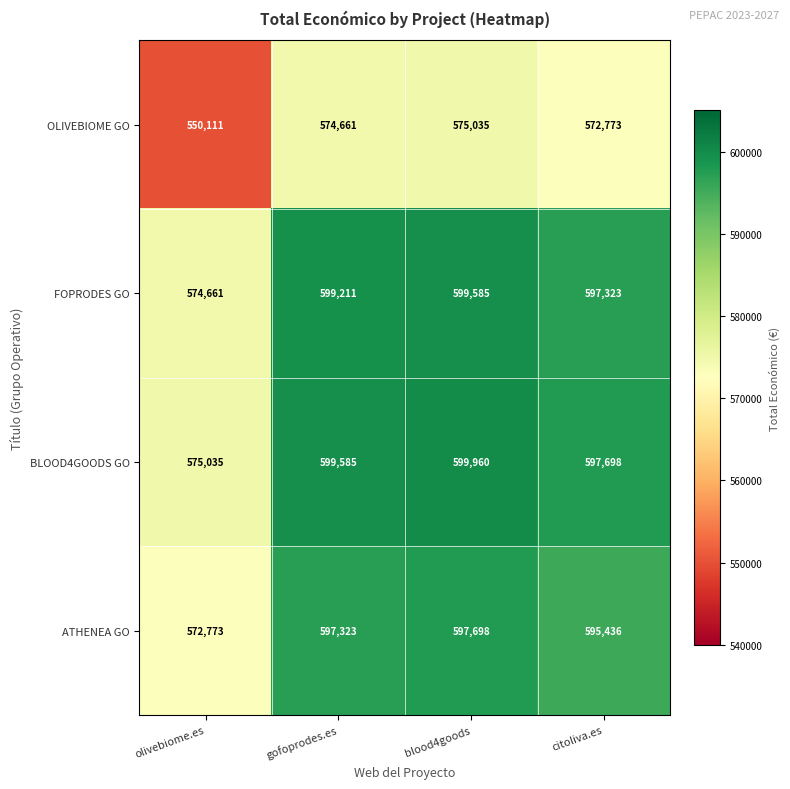

Reading left to right, list all the values displayed in this chart.

OLIVEBIOME GO: olivebiome.es=550111	gofoprodes.es=574661	blood4goods=575035	citoliva.es=572773
FOPRODES GO: olivebiome.es=574661	gofoprodes.es=599211	blood4goods=599585	citoliva.es=597323
BLOOD4GOODS GO: olivebiome.es=575035	gofoprodes.es=599585	blood4goods=599960	citoliva.es=597698
ATHENEA GO: olivebiome.es=572773	gofoprodes.es=597323	blood4goods=597698	citoliva.es=595436